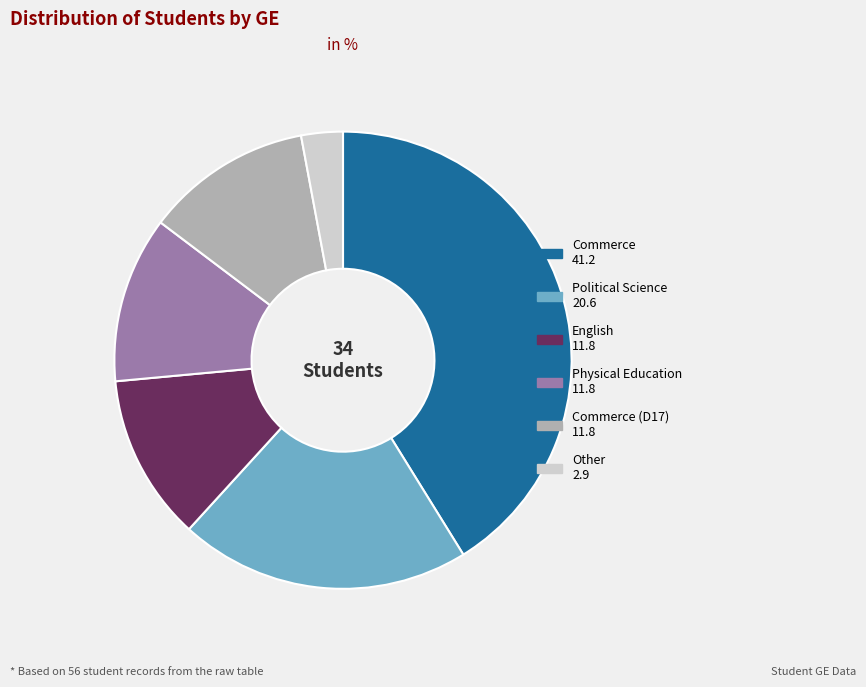

Is there a majority slice in this chart?

No